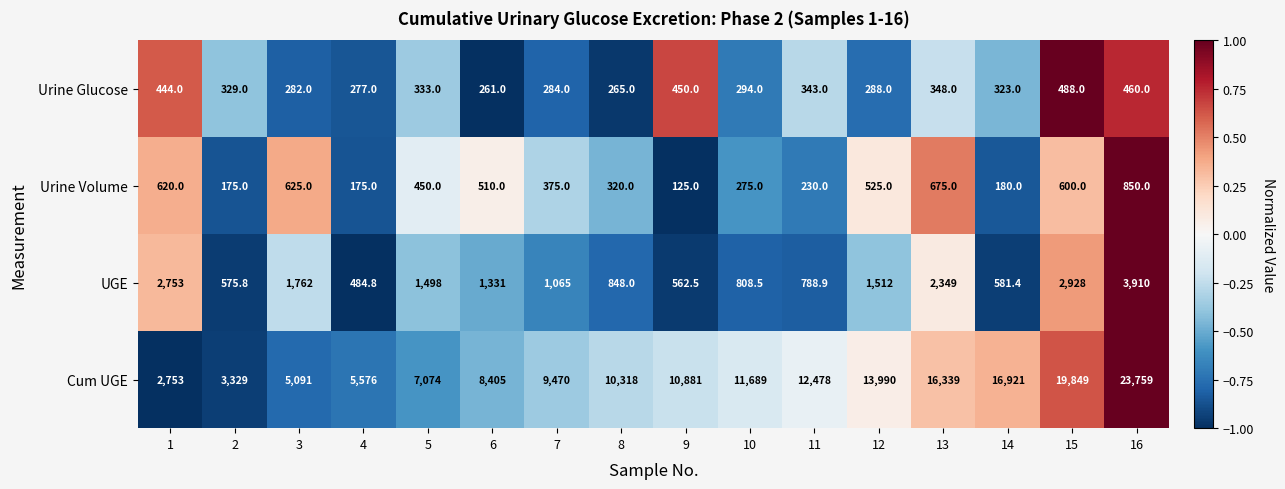

At 11, list the series in order from largest to smallest.

Cum UGE, UGE, Urine Glucose, Urine Volume